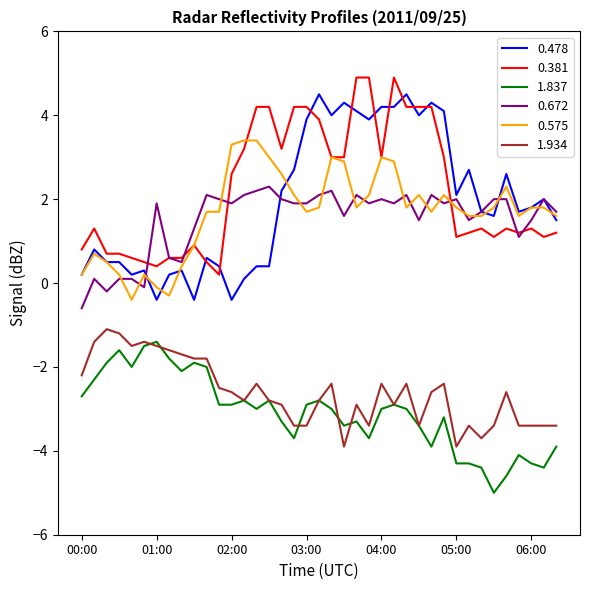

True or false: 1.934 and 0.478 intersect in this chart.

False